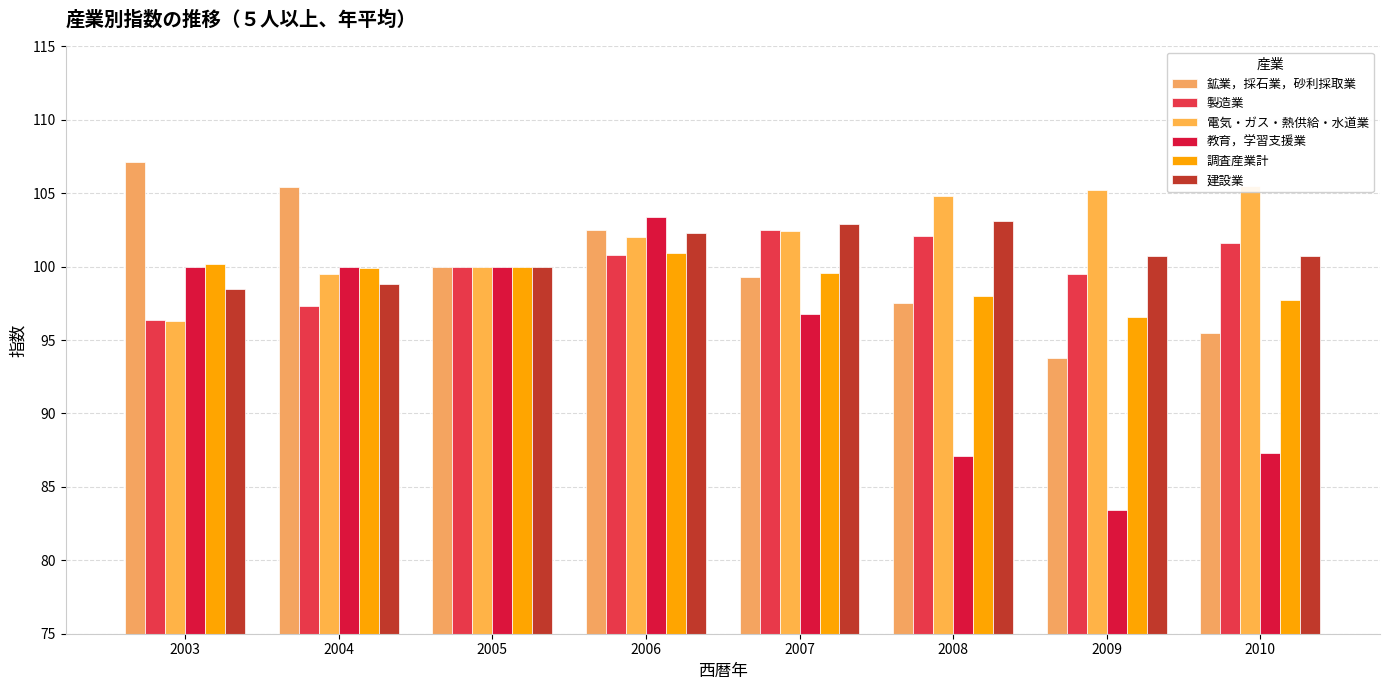

What is the sum of the 電気・ガス・熱供給・水道業 values at 2007 and 2003?

198.7